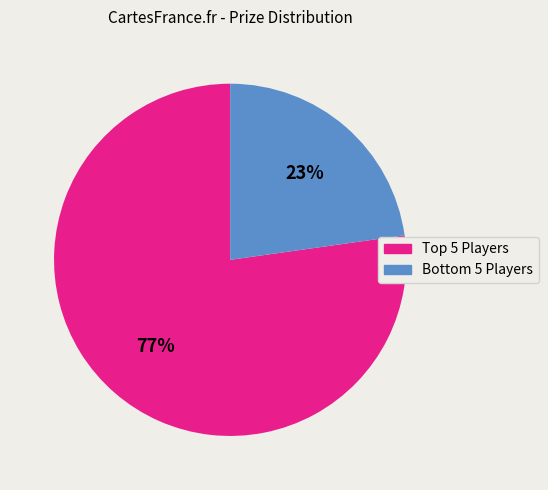

Is there any slice that represents more than half of the pie?

Yes